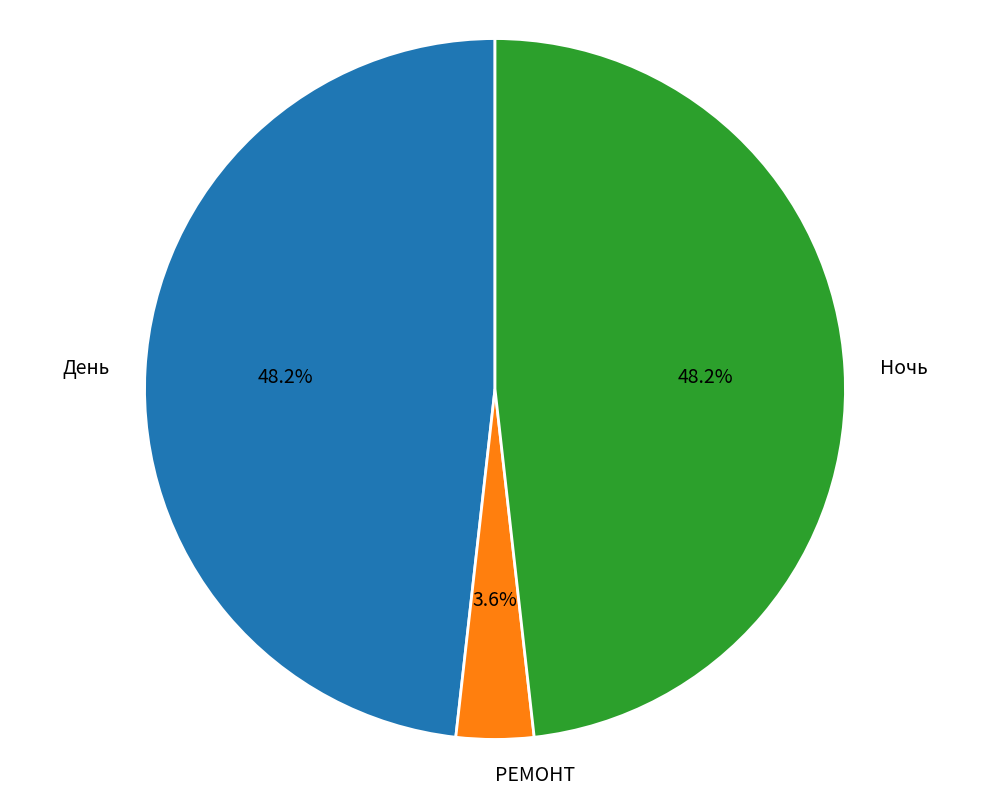

Combined, what portion of the pie is День and Ночь?

96.4%